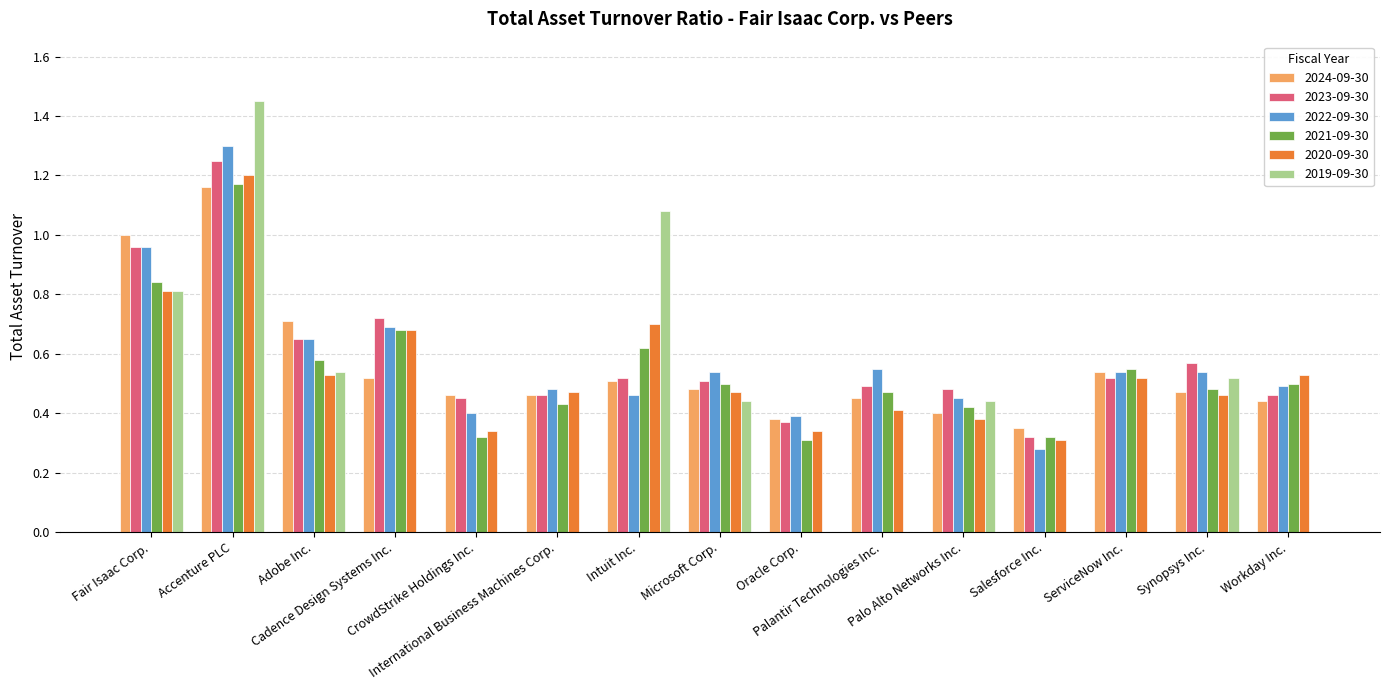

What is the sum of all 2022-09-30 values?

8.7